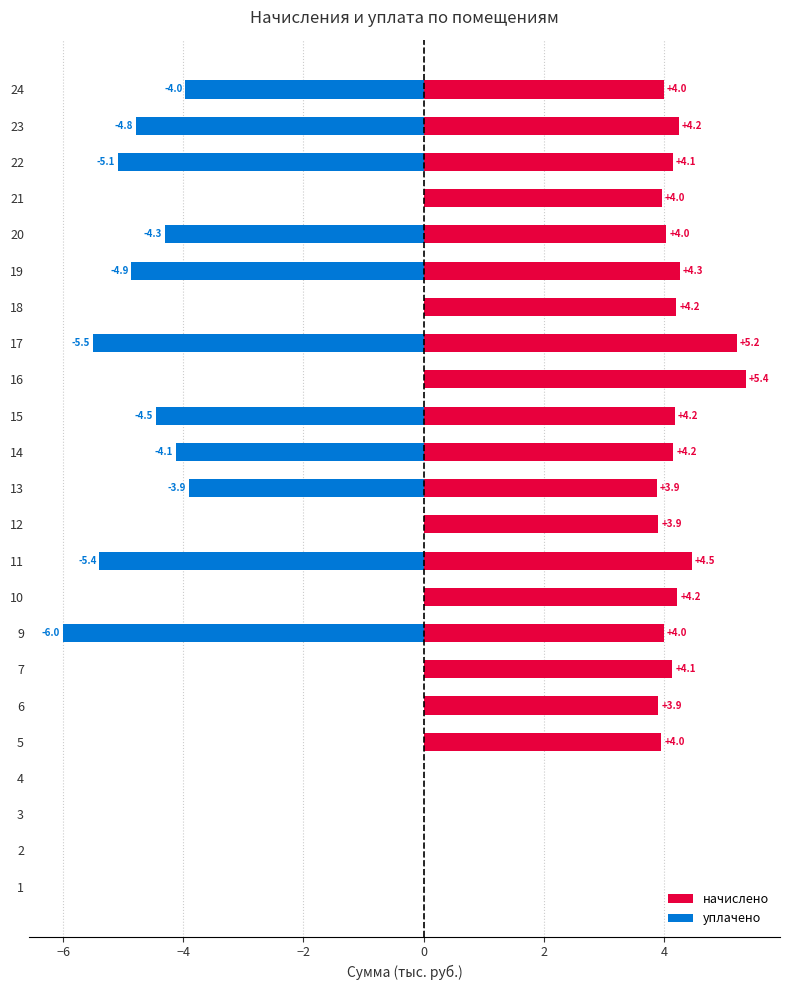

What are all the series names shown in the legend?

начислено, уплачено